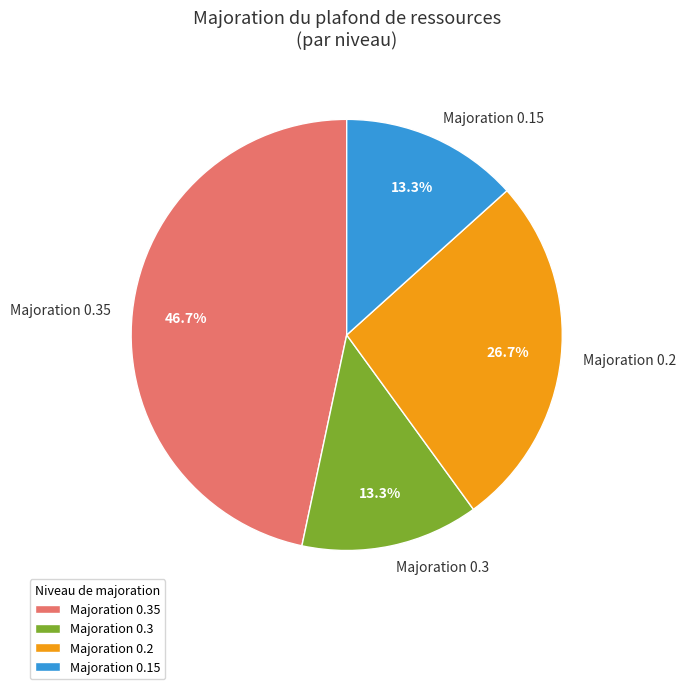

Which slice is the largest?

Majoration 0.35